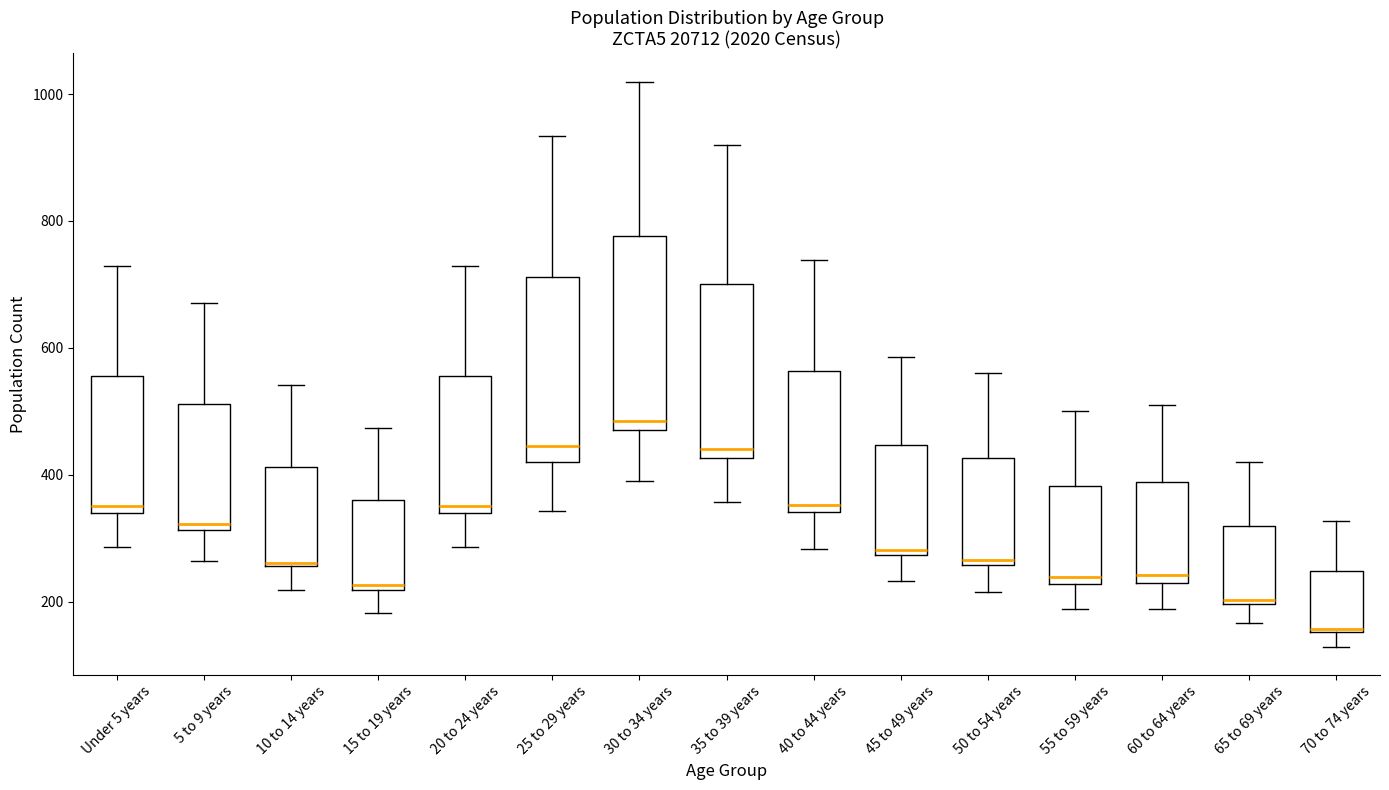

Where does the lower whisker of the box for 45 to 49 years end on the y-axis? The values are not printed on the chart, so give them approximately, as read against the axis.

240